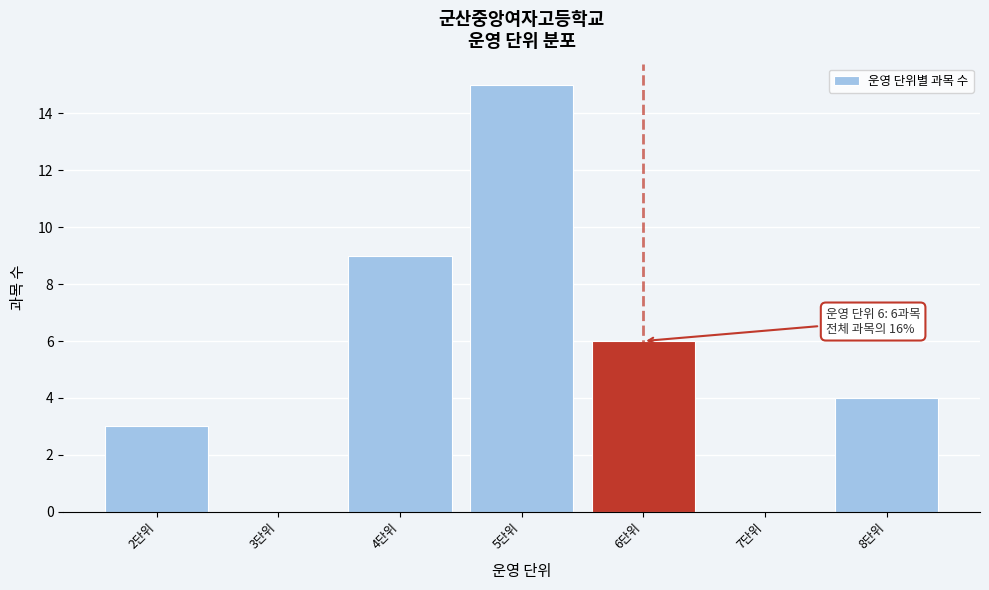

Reading left to right, transcribe all the data shown in this chart.

2단위=3	3단위=0	4단위=9	5단위=15	6단위=6	7단위=0	8단위=4